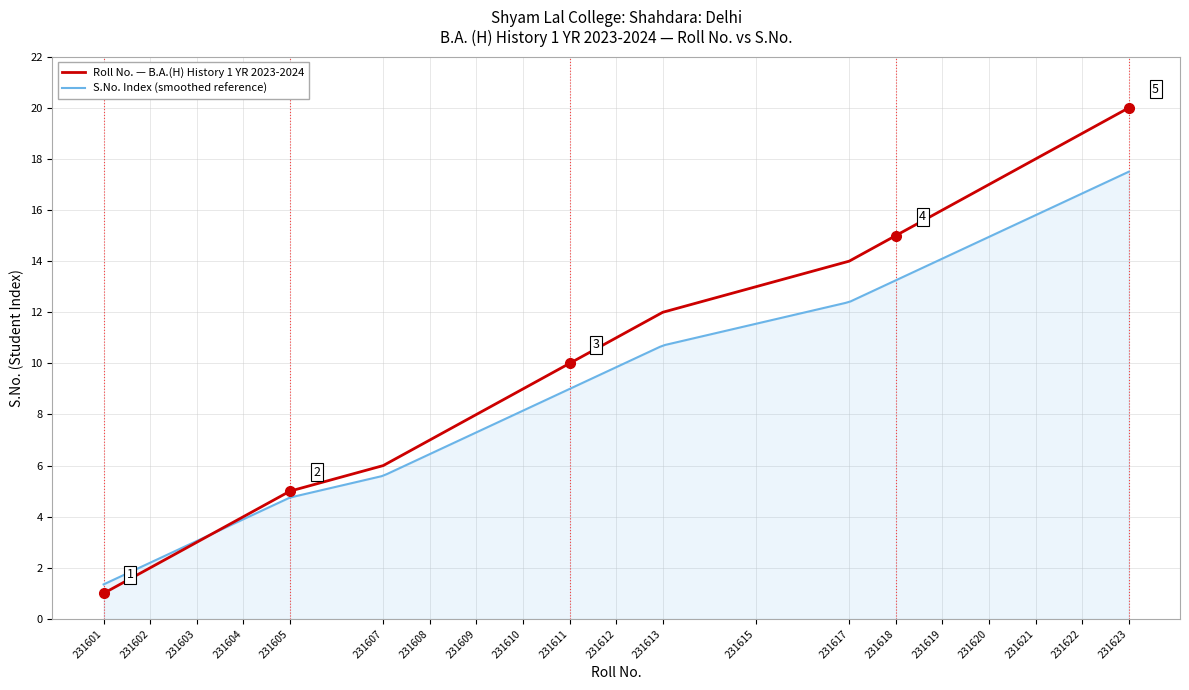

Rank the categories by value from lowest to highest.

231601, 231602, 231603, 231604, 231605, 231607, 231608, 231609, 231610, 231611, 231612, 231613, 231615, 231617, 231618, 231619, 231620, 231621, 231622, 231623